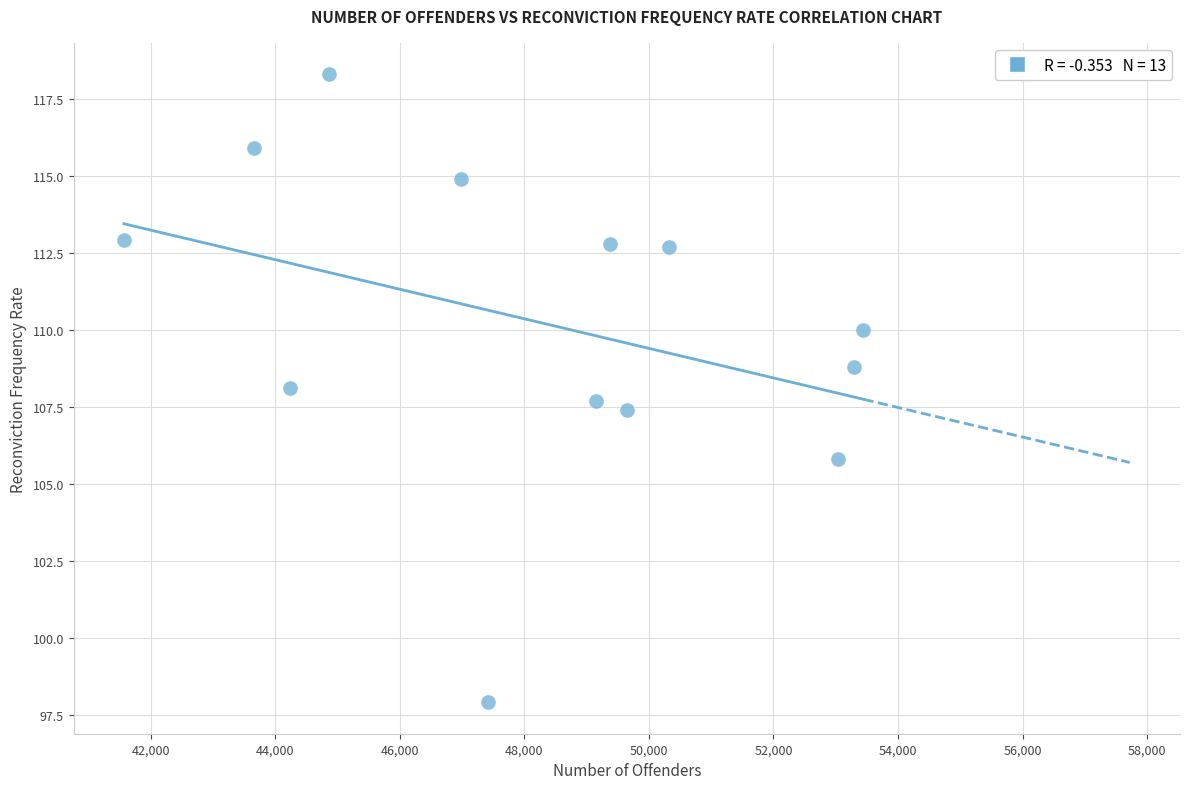

What is the range of Y values (max minus min)?

20.4